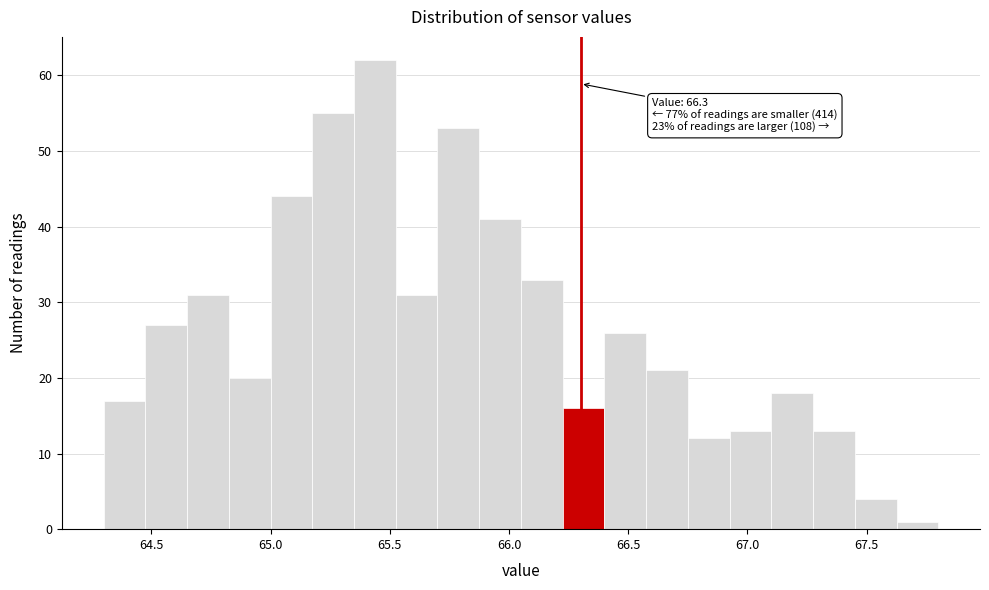

Read against the x-axis, roughly where is the centre of the tallest bar?

65.45